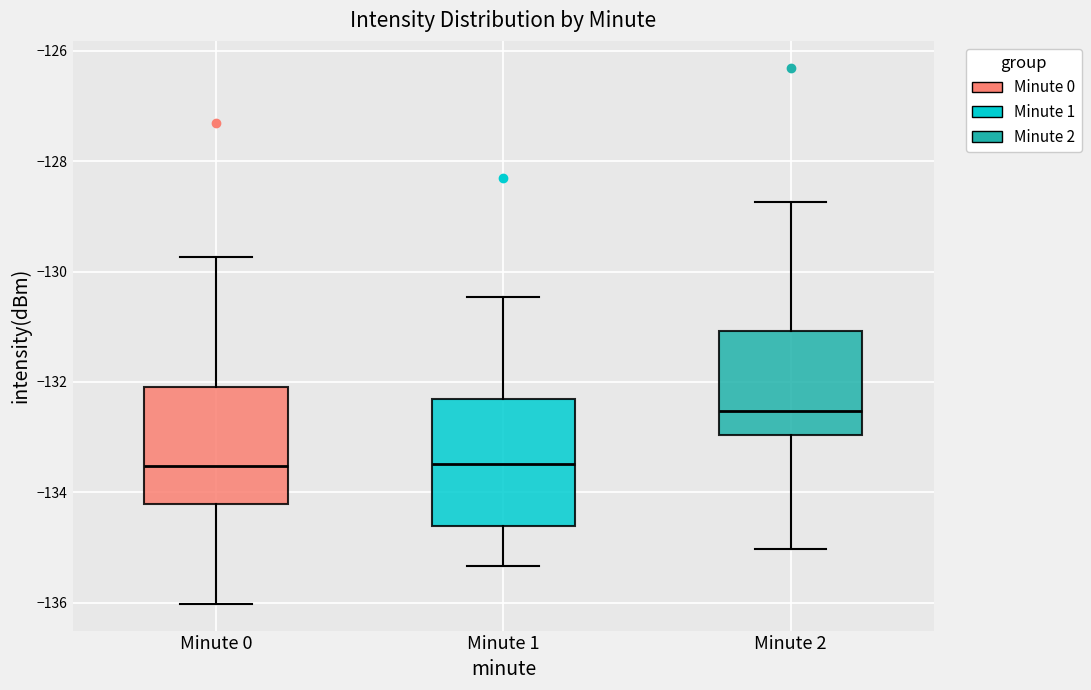

Reading left to right, transcribe this box plot: for each box, give where its median line is, the range the box spans, and where its two whiskers end, as read against the y-axis. The values are not printed on the chart, so give them approximately, as read against the axis.

Minute 0: median -133.6, box -134.2 to -132.0, whiskers -136.0 to -129.8
Minute 1: median -133.4, box -134.6 to -132.4, whiskers -135.4 to -130.4
Minute 2: median -132.6, box -133.0 to -131.0, whiskers -135.0 to -128.8